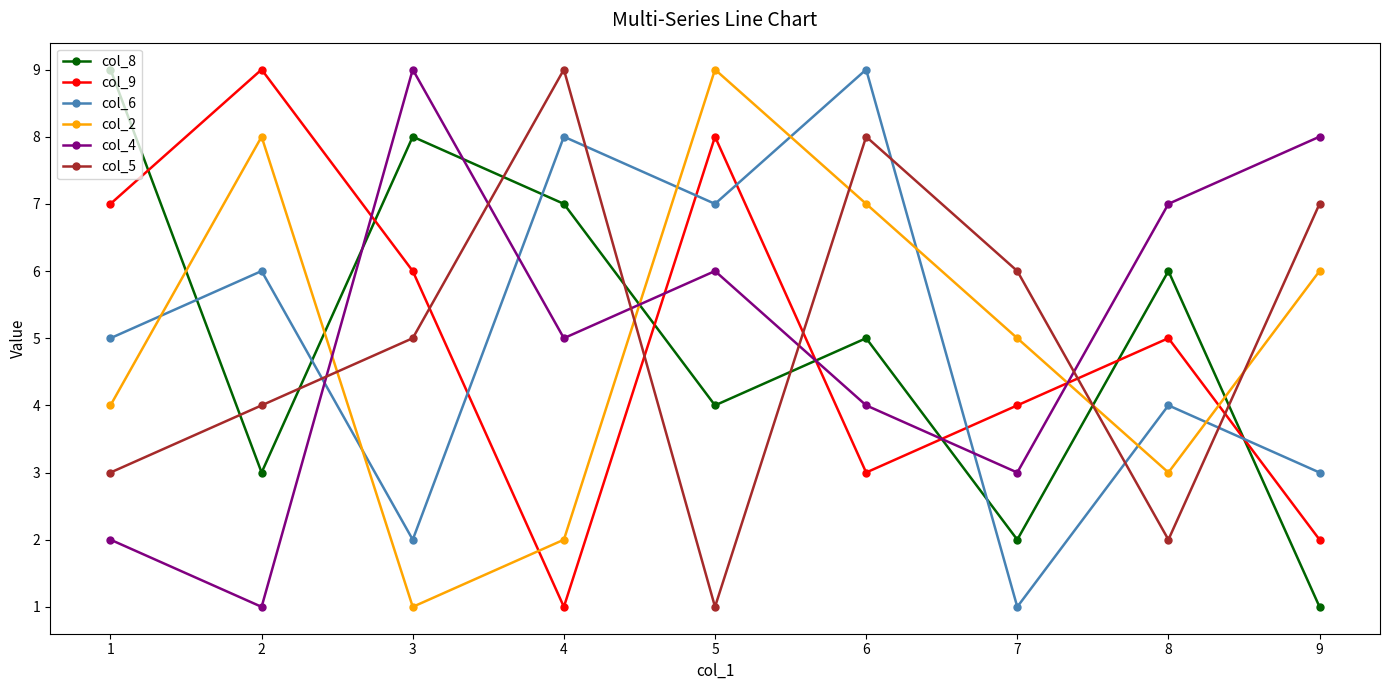

At how many categories does at least one series exceed 3?

9